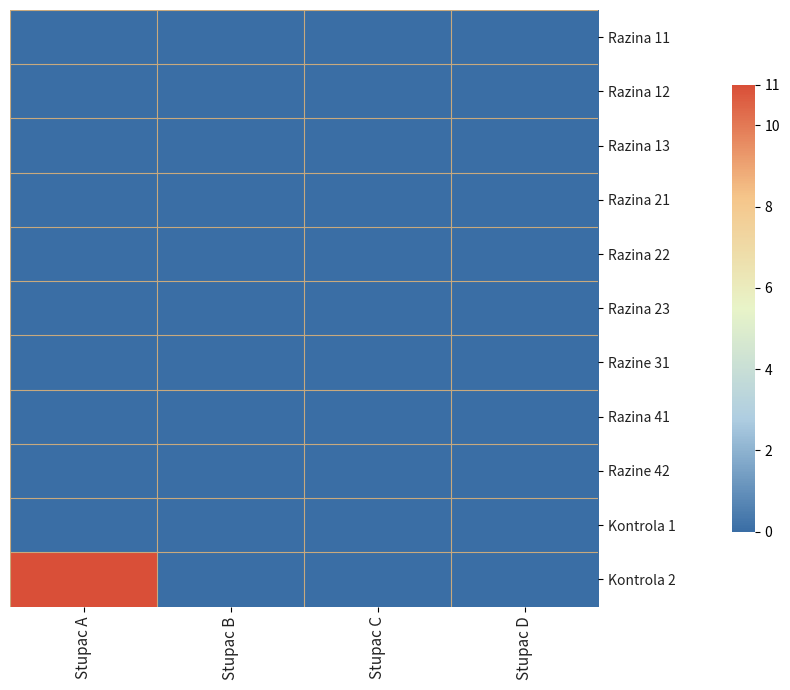

How many series are shown in this chart?

11